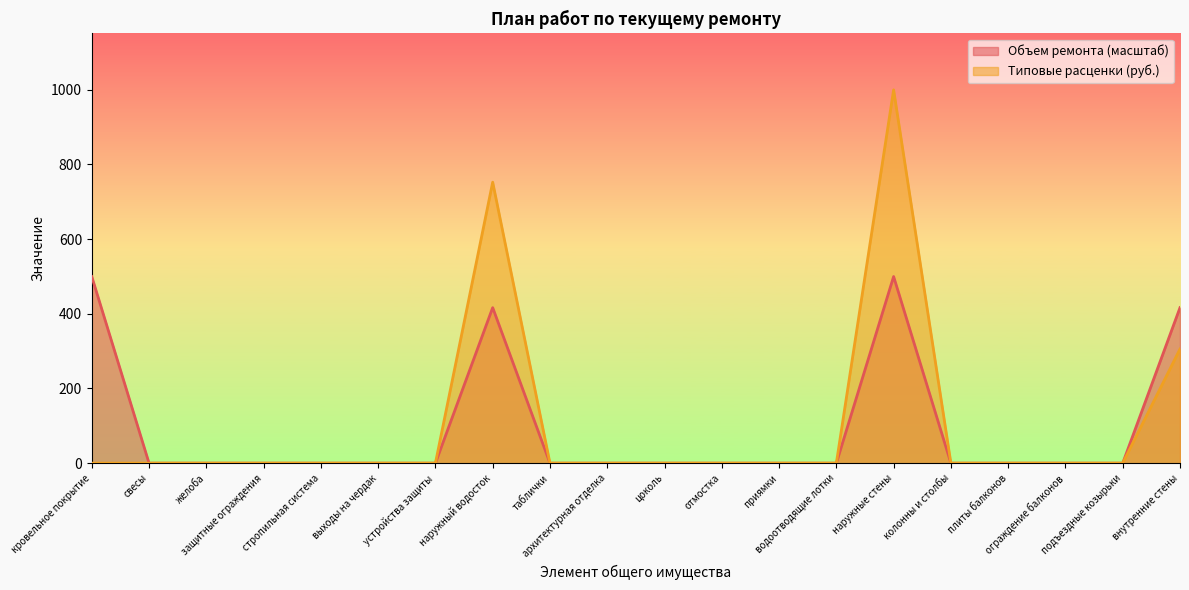

What is the label of the 12th point from the right?

таблички